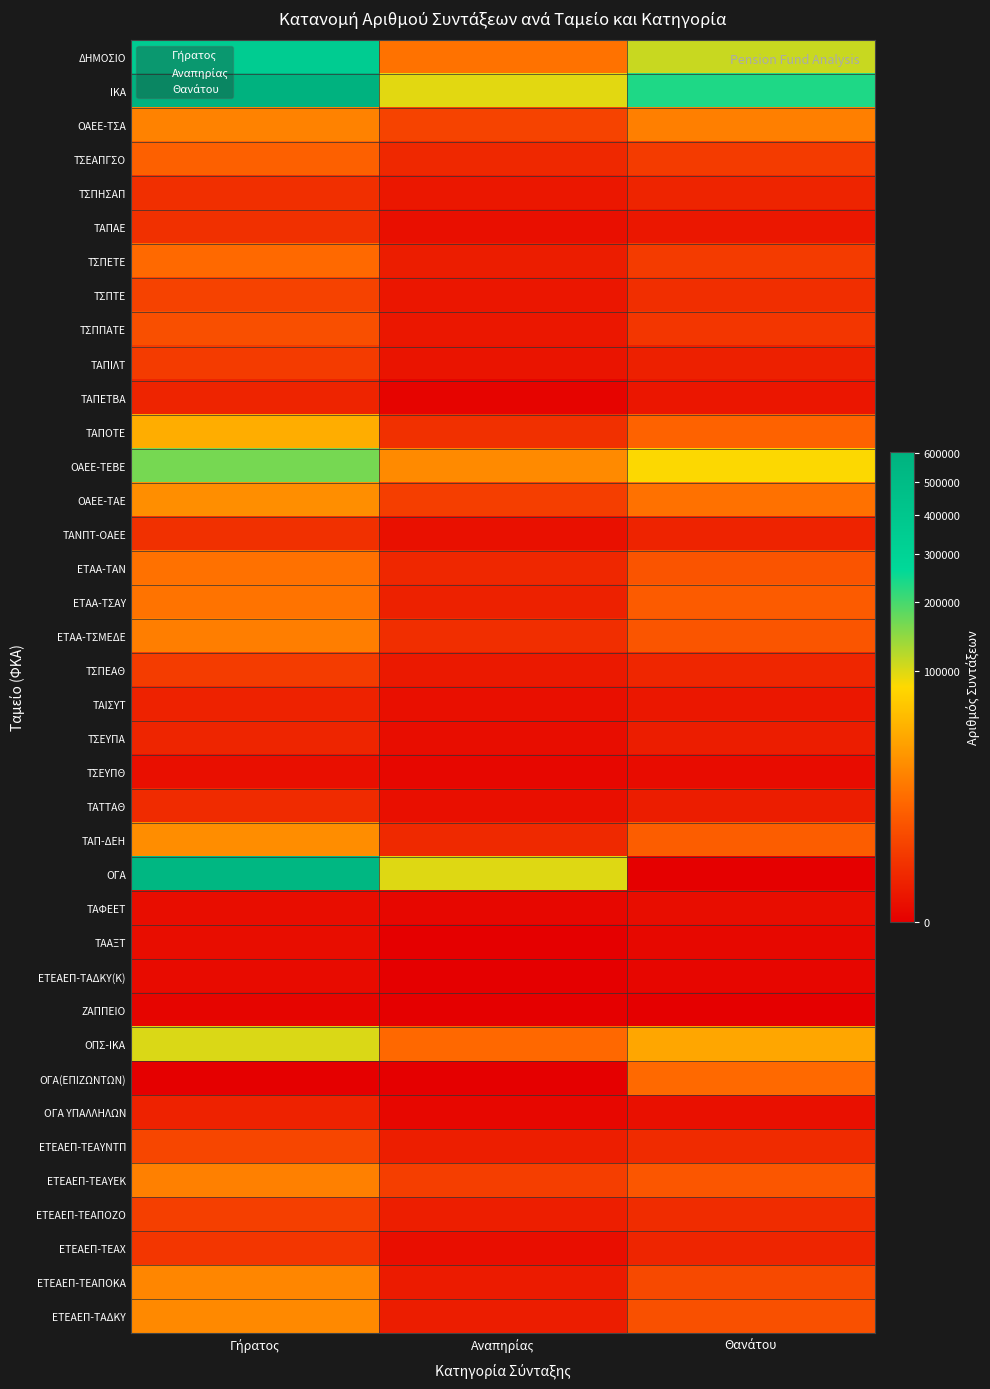

What is the greatest value displayed?

602208